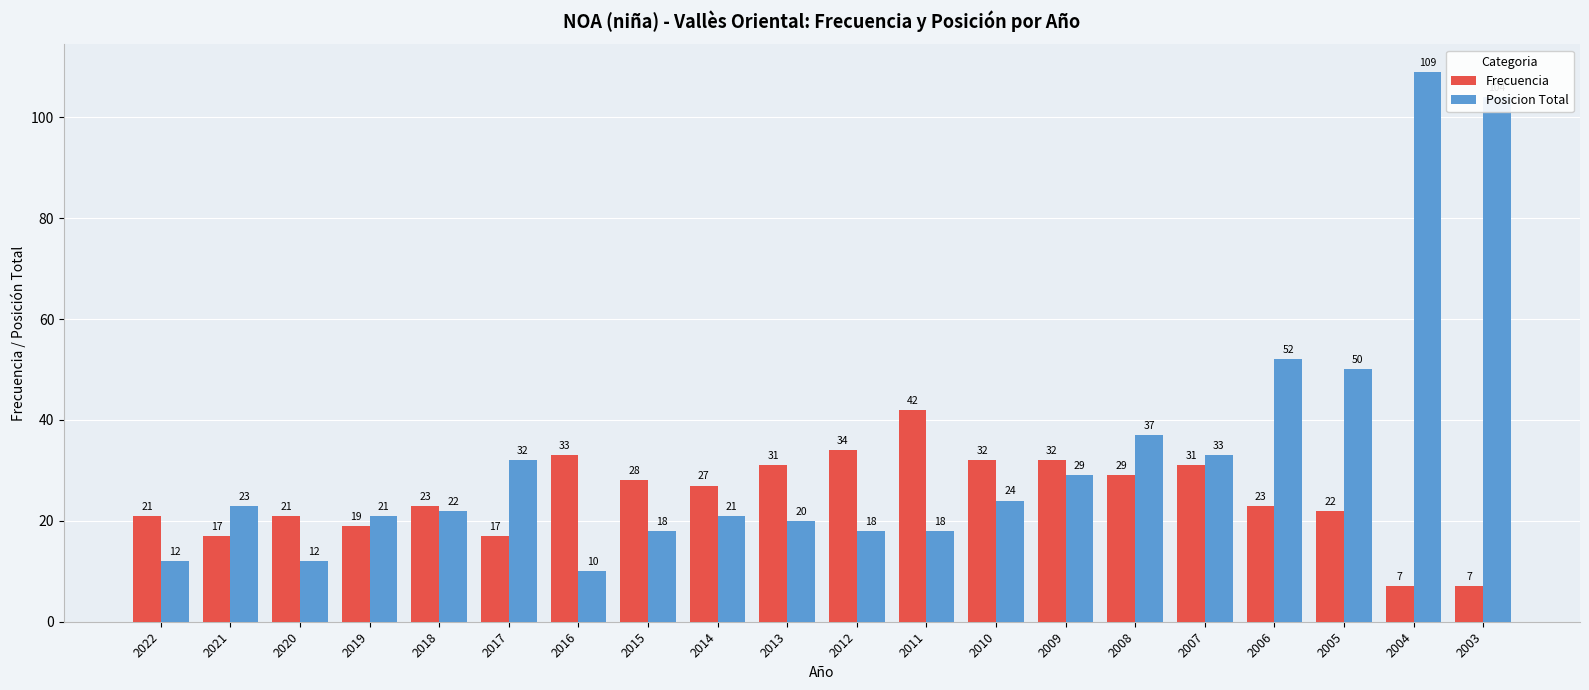

What is the greatest value displayed?

109